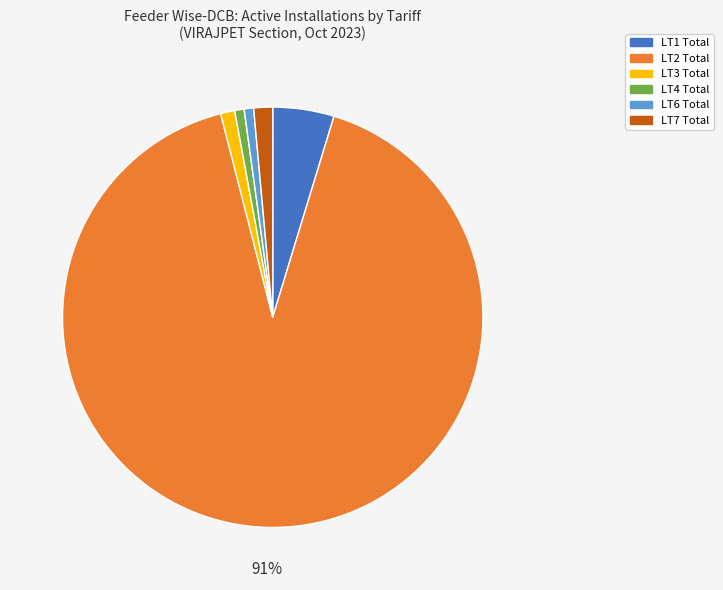

Is it true that LT3 Total is 1% of the pie?

True